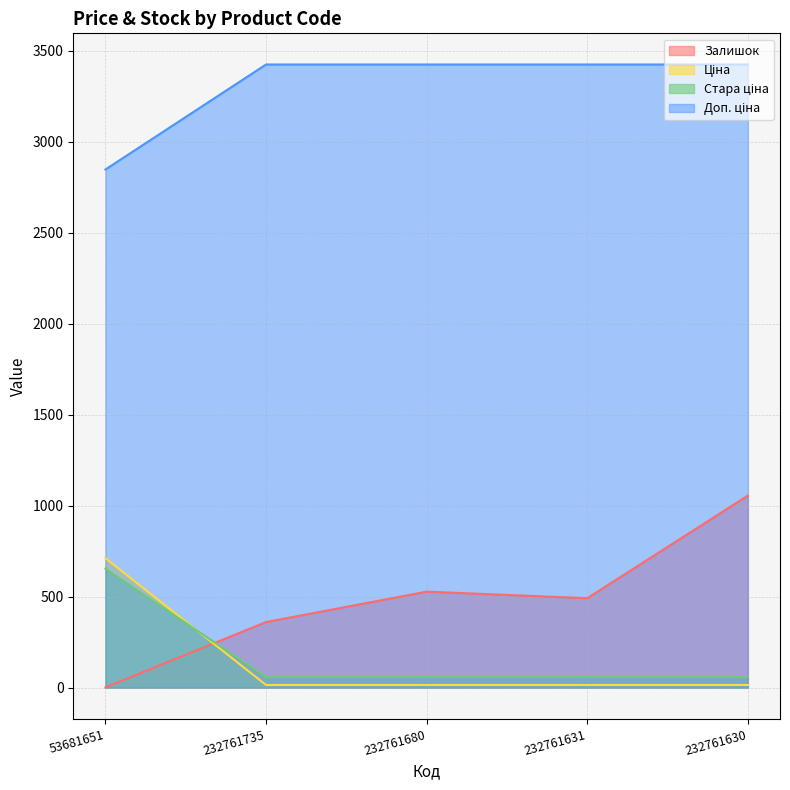

Is it true that Залишок equals 2.0 at 53681651?

True